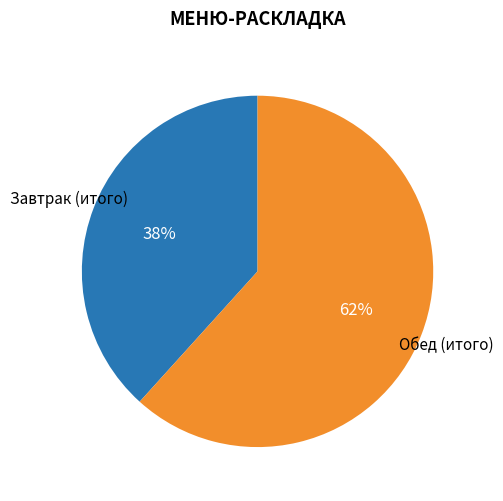

How many segments does this pie chart have?

2